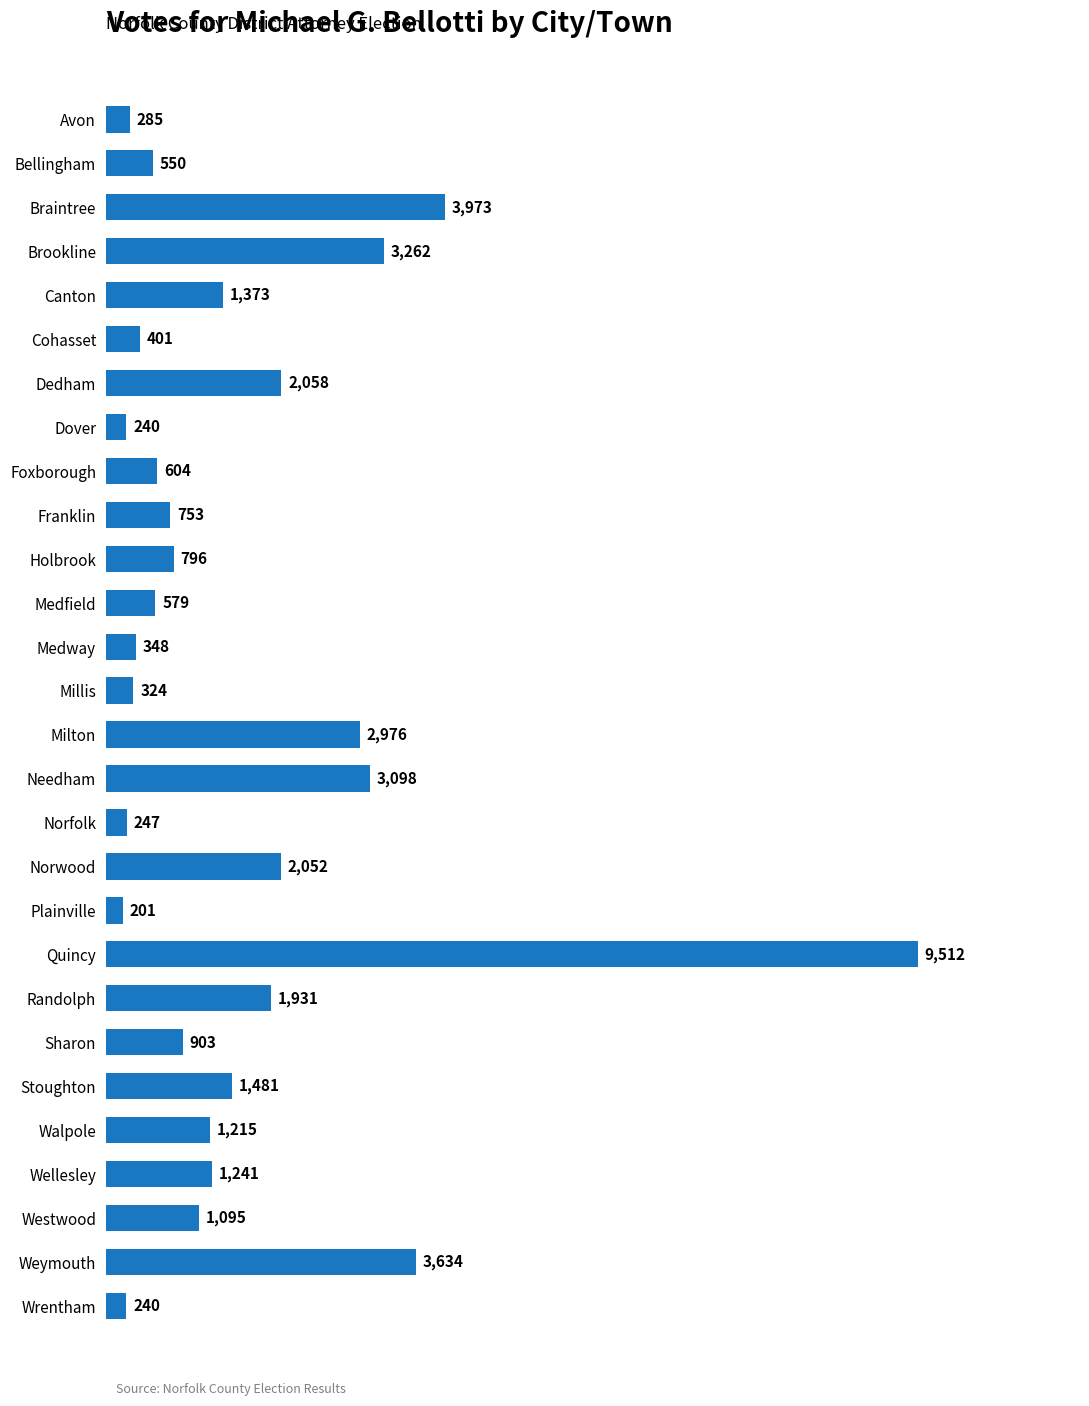

At which label is the value closest to 4856?

Braintree